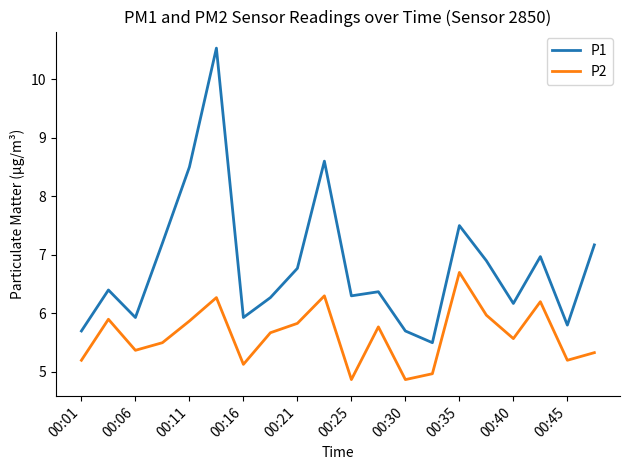

Rank the series by their average value, from highest to lowest.

P1, P2